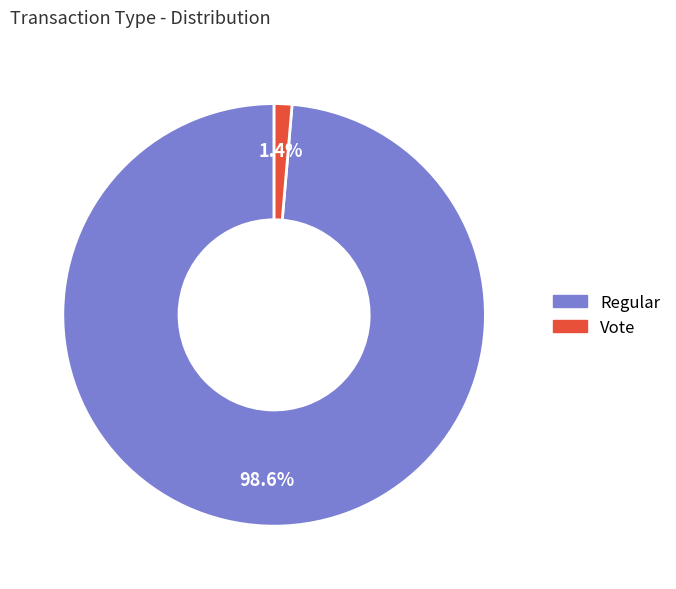

Between Regular and Vote, which is larger?

Regular